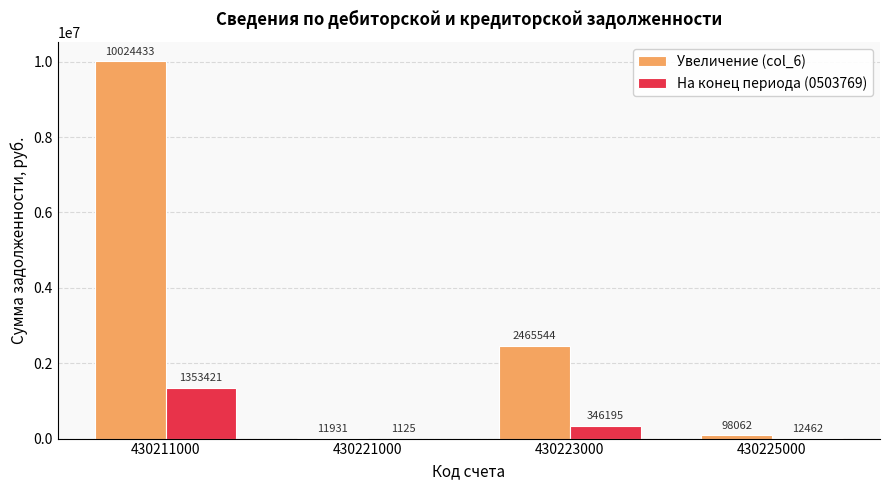

What is the total value across all series at 430221000?

13055.4